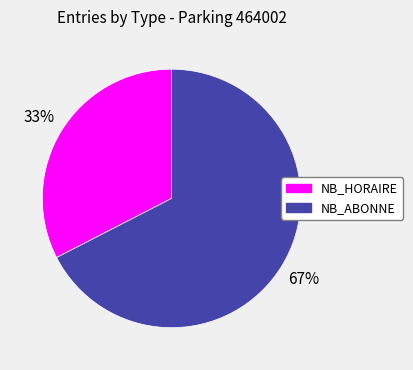

Which category has the biggest portion of the pie?

NB_ABONNE